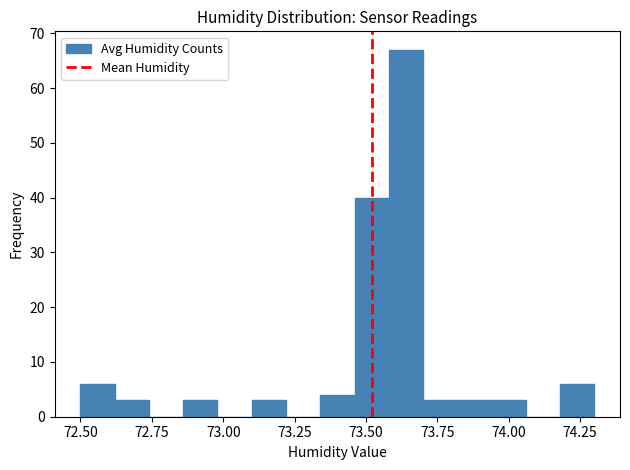

Around what value on the x-axis is the tallest bar? Give the approximate position of its centre, as read against the axis.

73.65